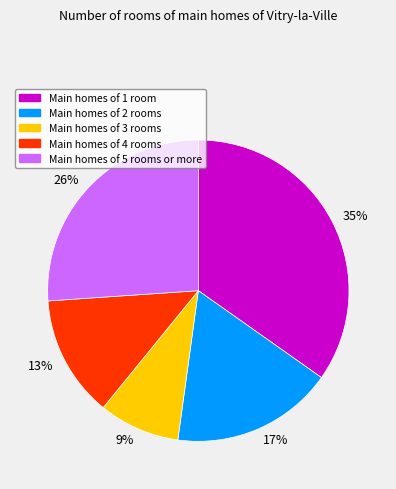

To the nearest percent, what is the average slice percentage?

20%